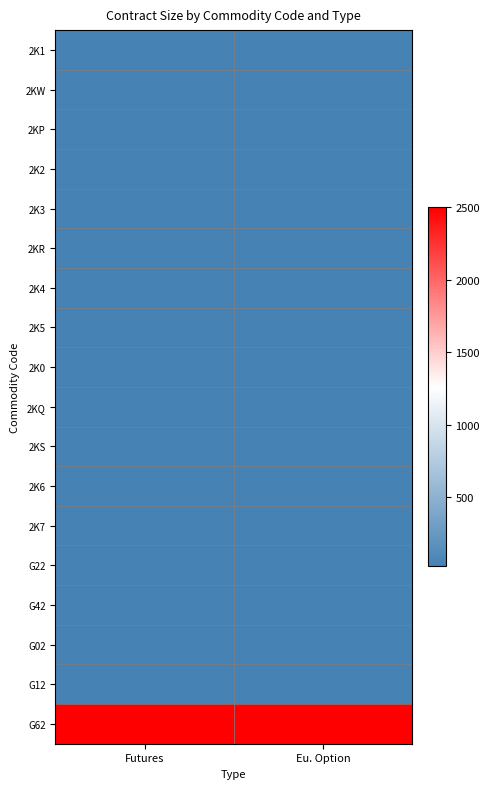

At which category is the sum across all series the highest?

Futures